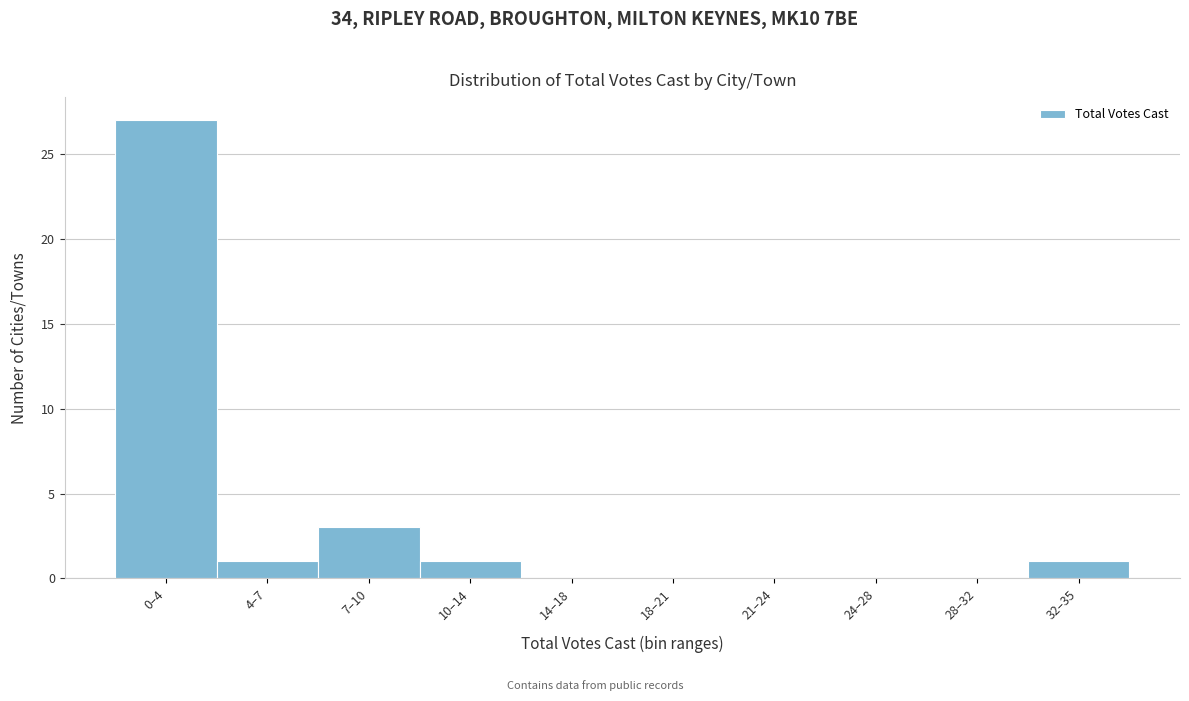

Reading left to right, transcribe all the data shown in this chart.

0–4=27	4–7=1	7–10=3	10–14=1	14–18=0	18–21=0	21–24=0	24–28=0	28–32=0	32–35=1